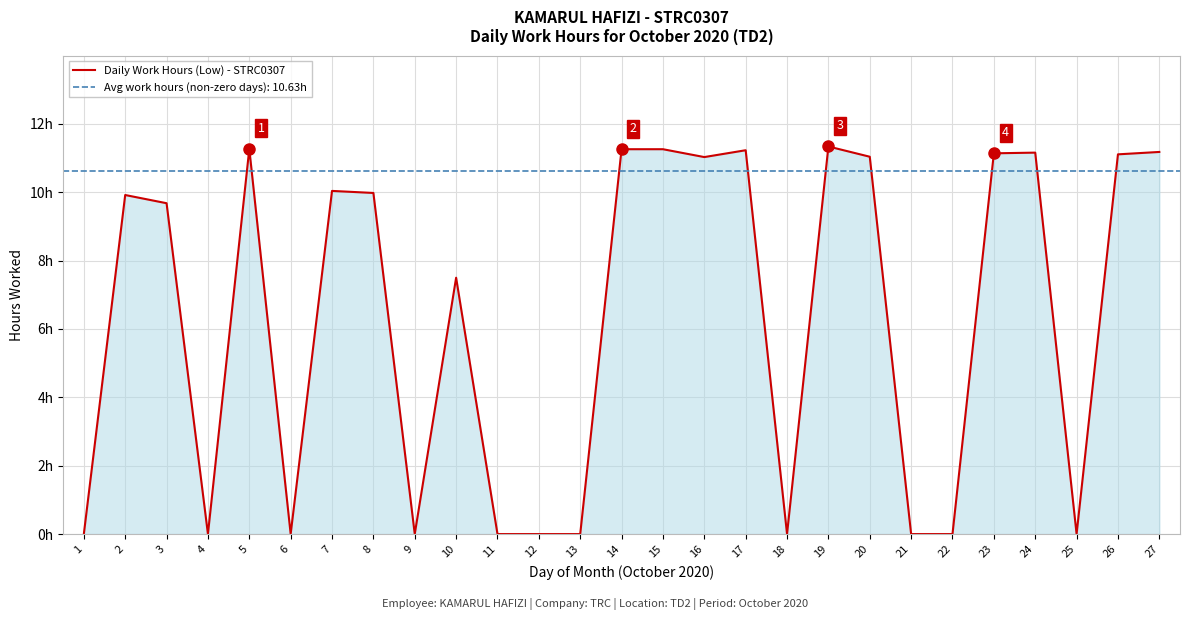

How many values are below 9?

12